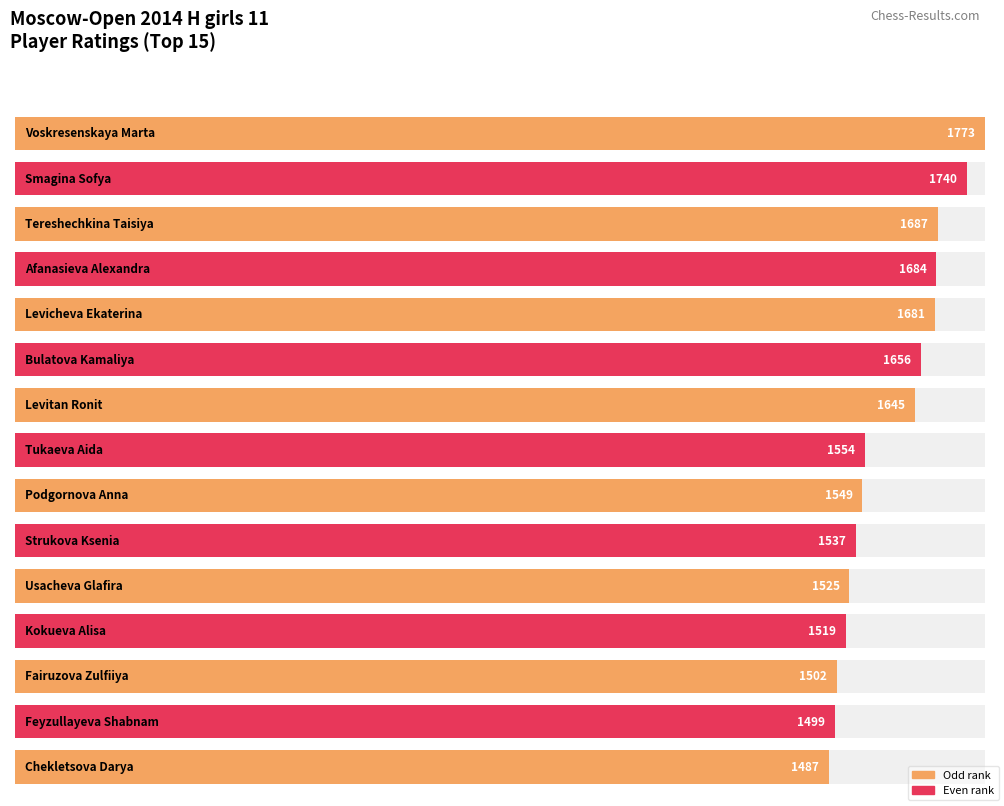

Reading right to left, what are all the values shown in this chart?

1487	1499	1502	1519	1525	1537	1549	1554	1645	1656	1681	1684	1687	1740	1773